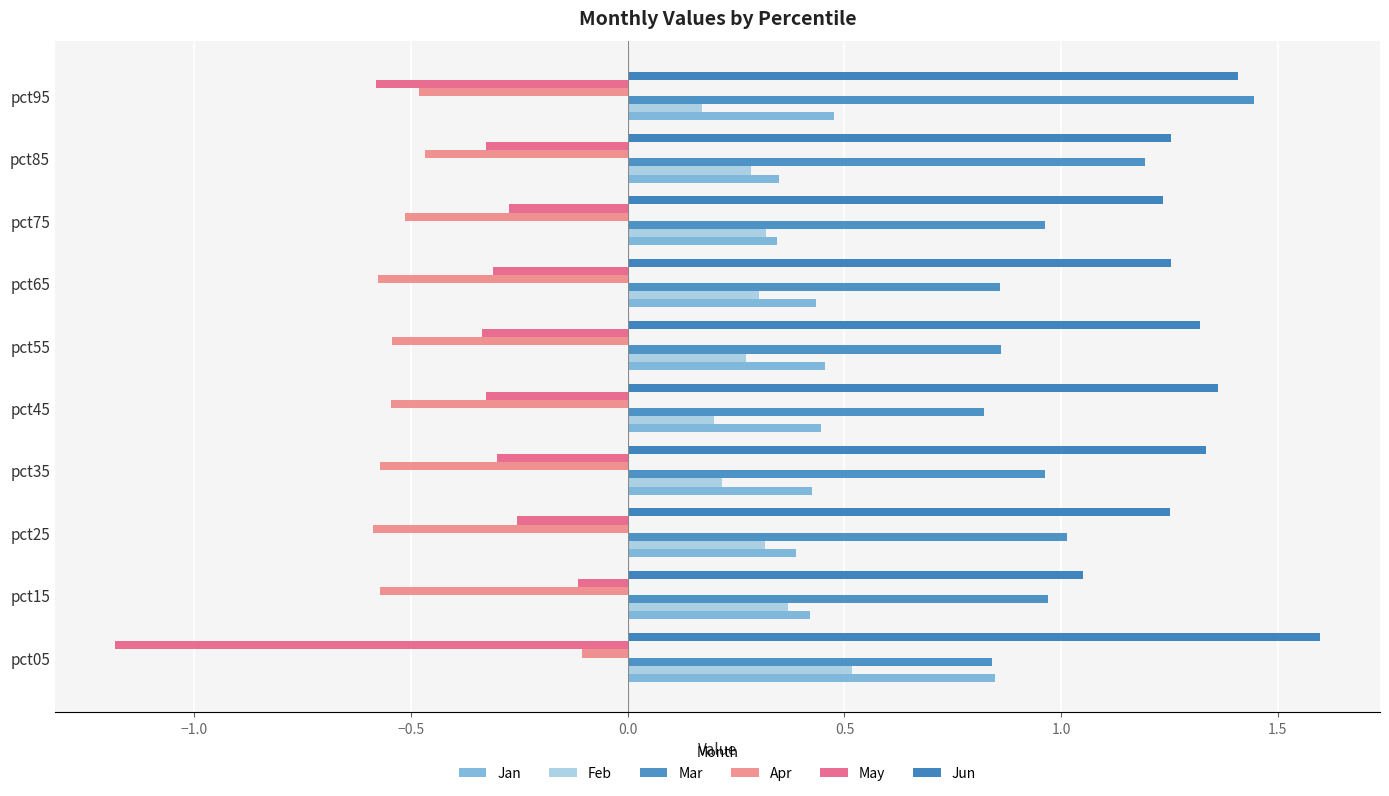

What is the smallest value displayed?

-1.2